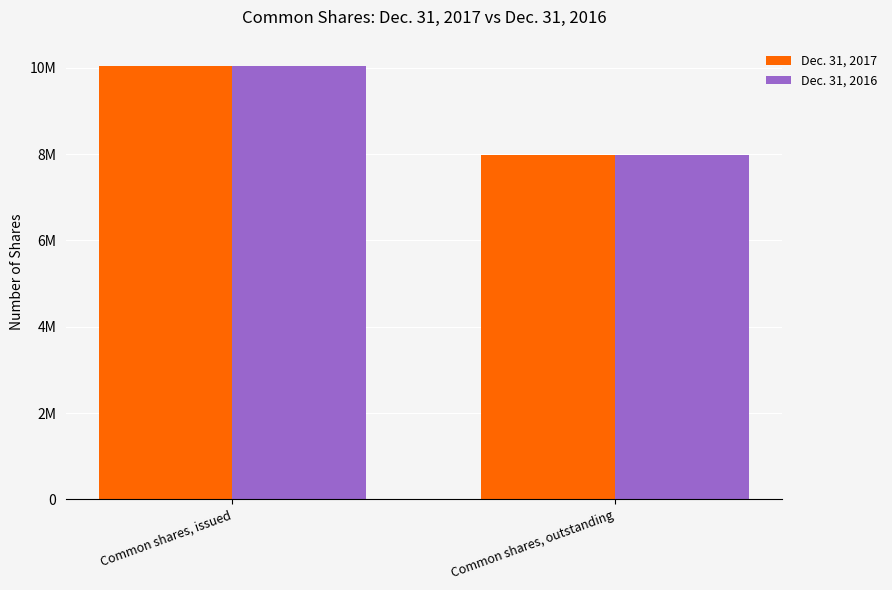

Which series has the widest spread of values?

Dec. 31, 2017